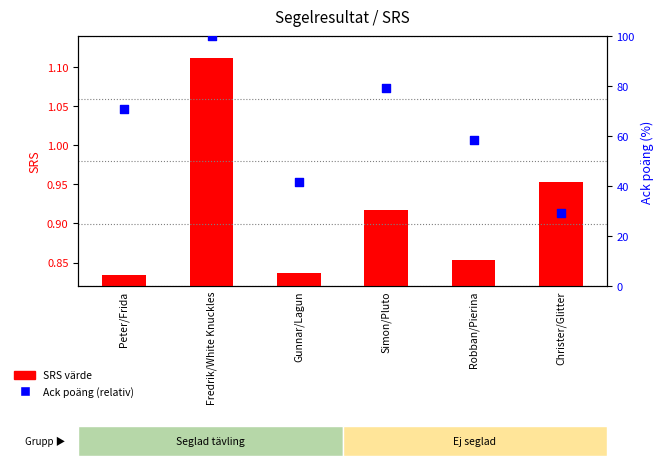

Which series has the widest spread of Y values?

Ack poäng (relativ)